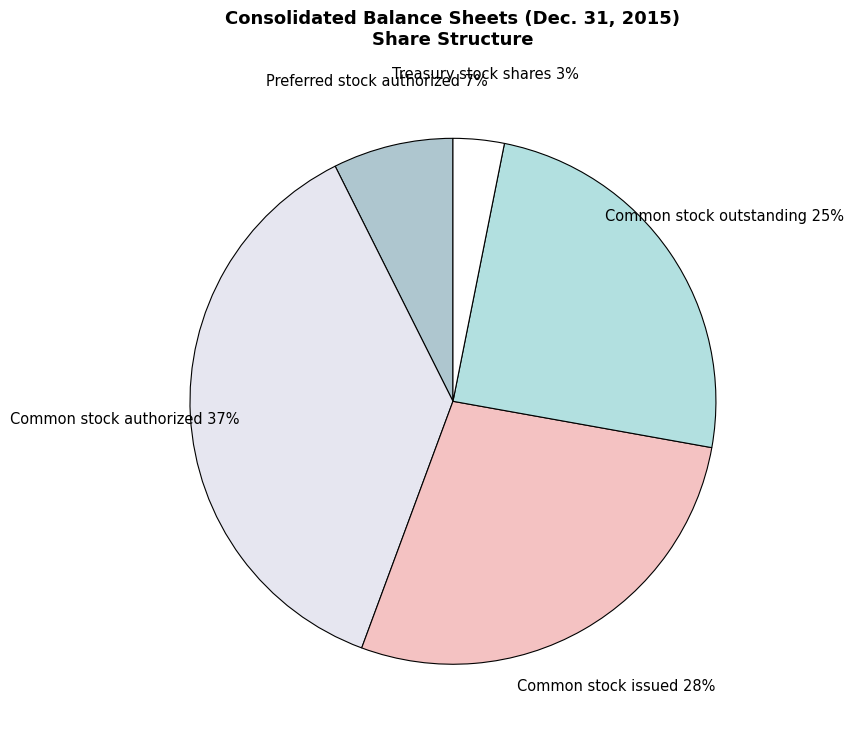

Rank the categories by value from lowest to highest.

Treasury stock shares, Preferred stock authorized, Common stock outstanding, Common stock issued, Common stock authorized